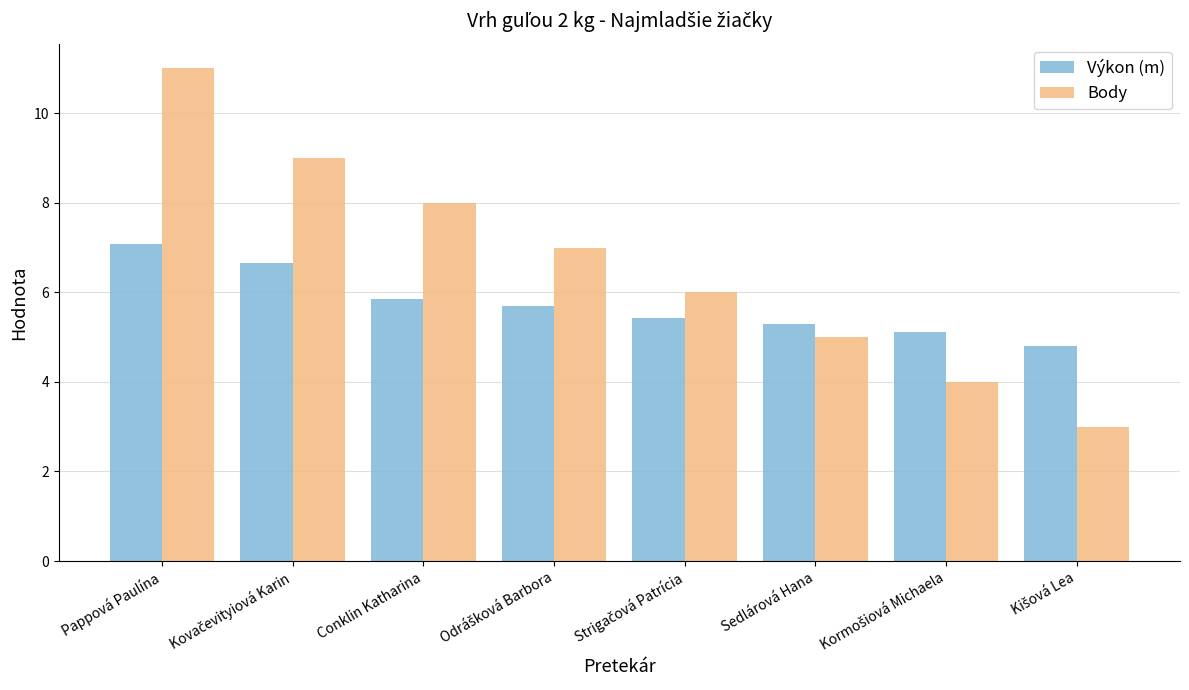

Which series has the largest total across all categories?

Body